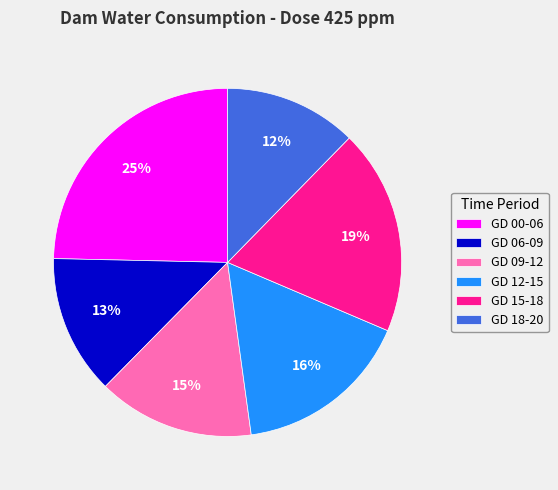

How many segments does this pie chart have?

6